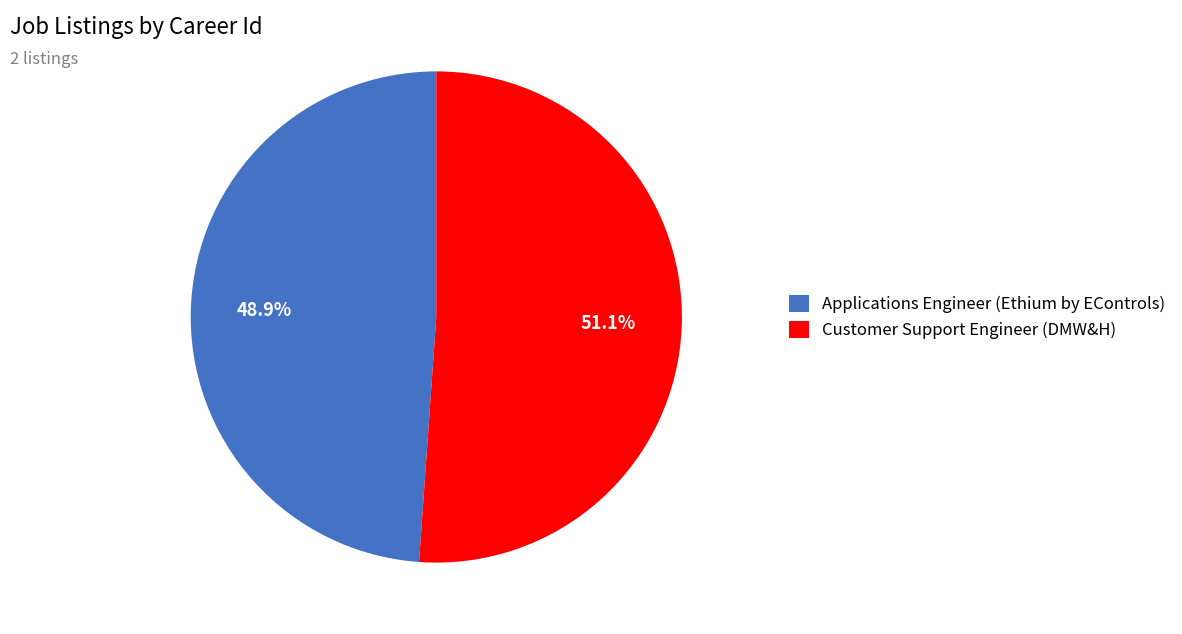

Is Customer Support Engineer (DMW&H) the majority of the pie?

Yes